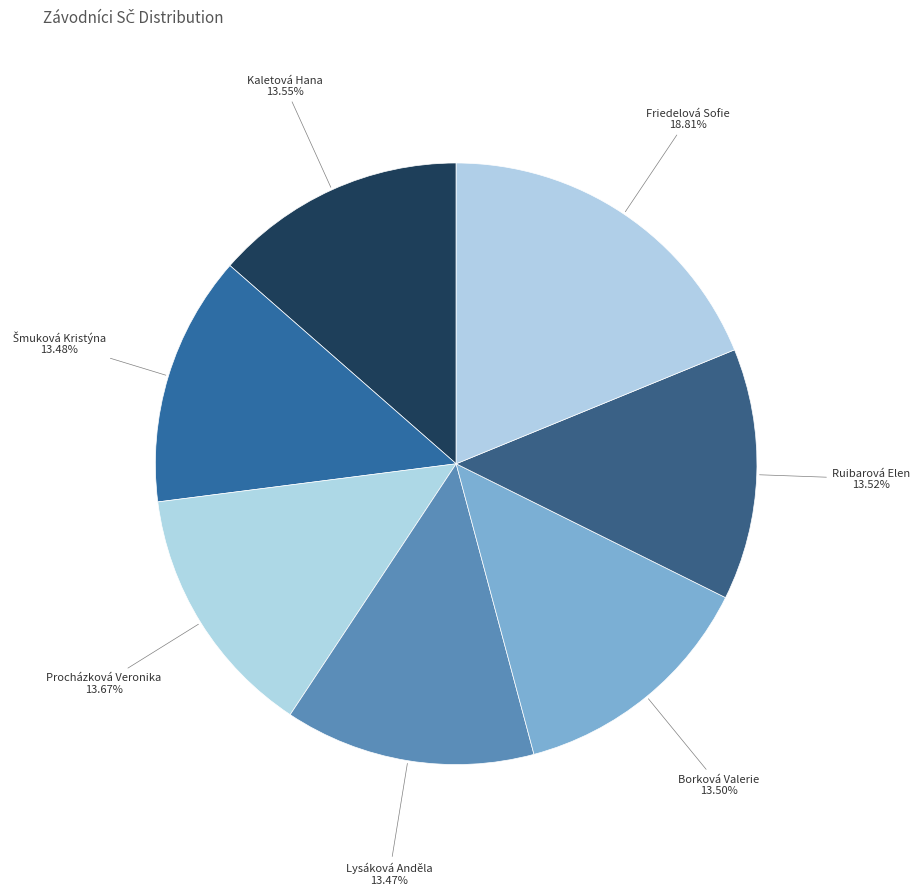

Rank the categories by value from lowest to highest.

Lysáková Anděla, Šmuková Kristýna, Borková Valerie, Ruibarová Elen, Kaletová Hana, Procházková Veronika, Friedelová Sofie